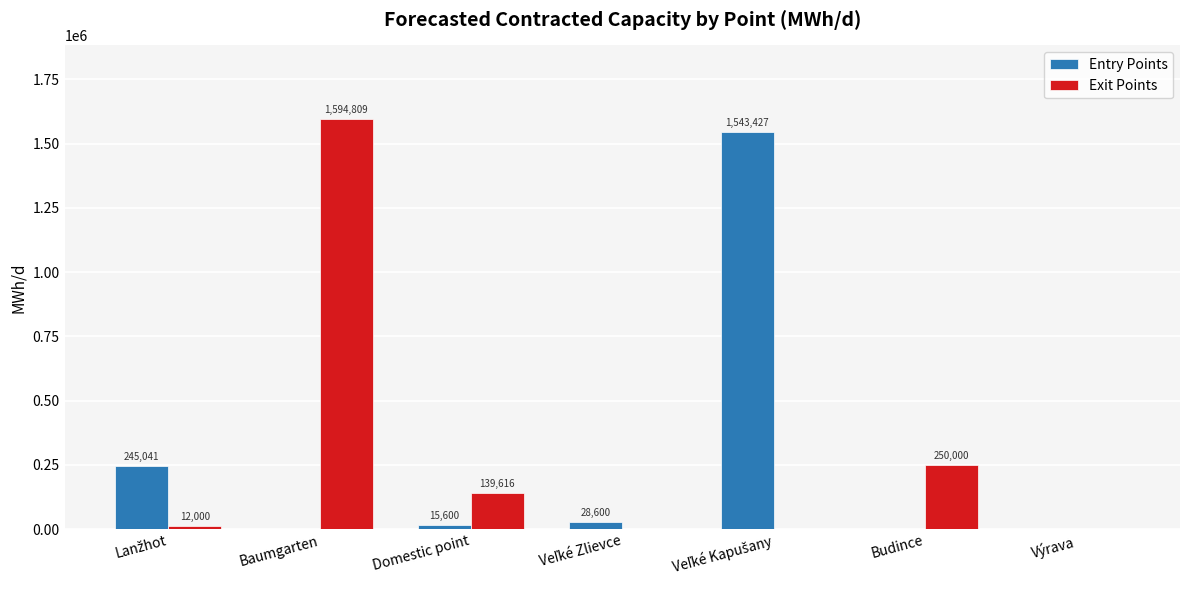

Does the chart contain stacked bars?

No